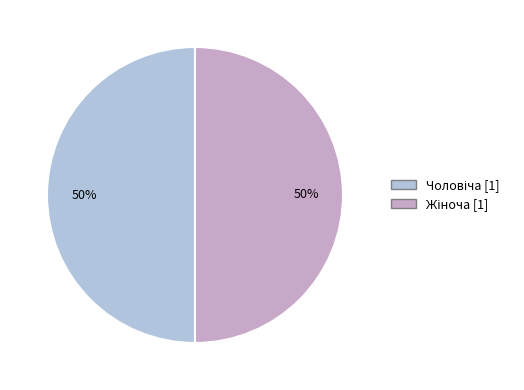

To the nearest percent, what is the average slice percentage?

50%